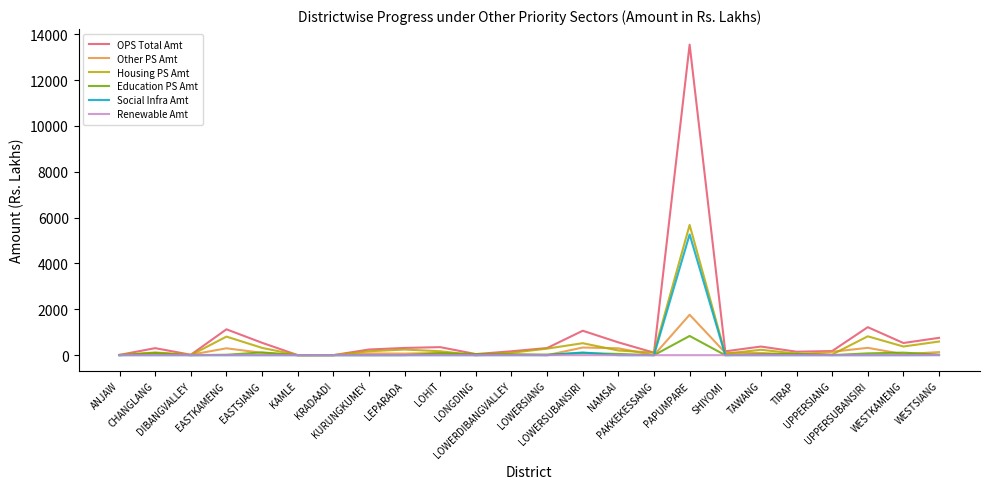

Is this an area chart (filled region under the line)?

No